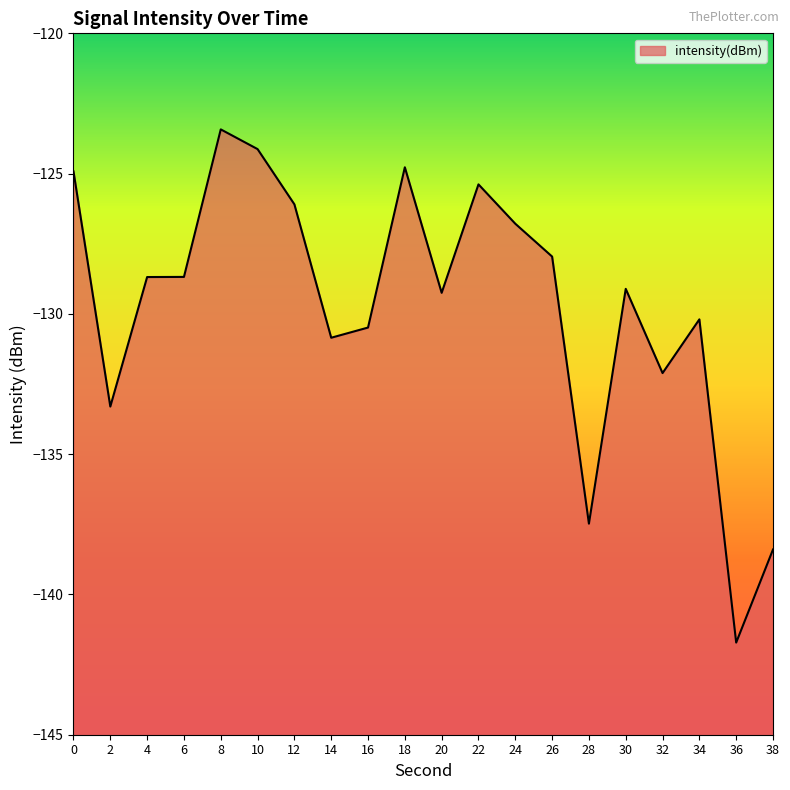

The value at 24 is -126.8. True or false?

True